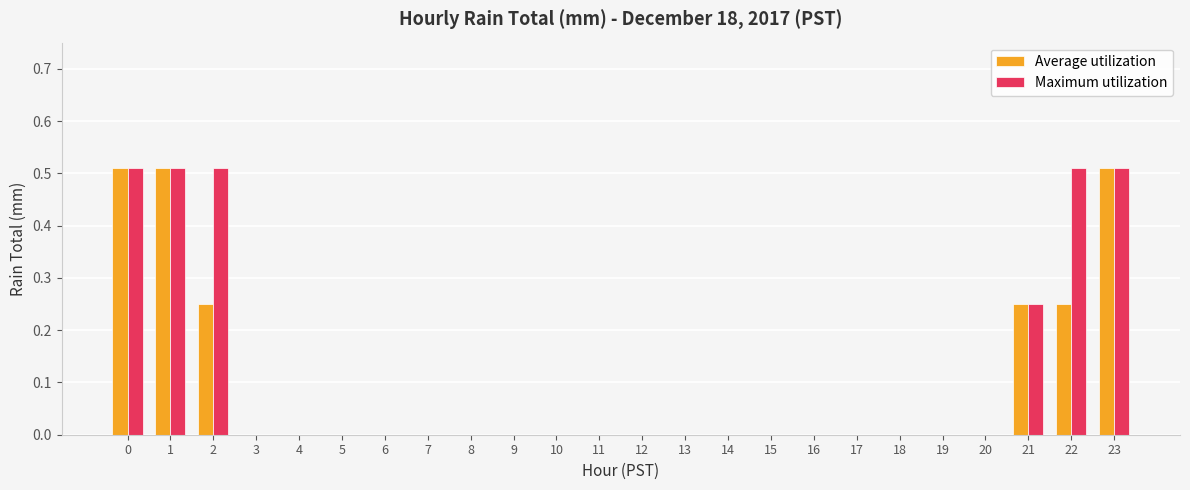

What is the sum of all Maximum utilization values?

2.8